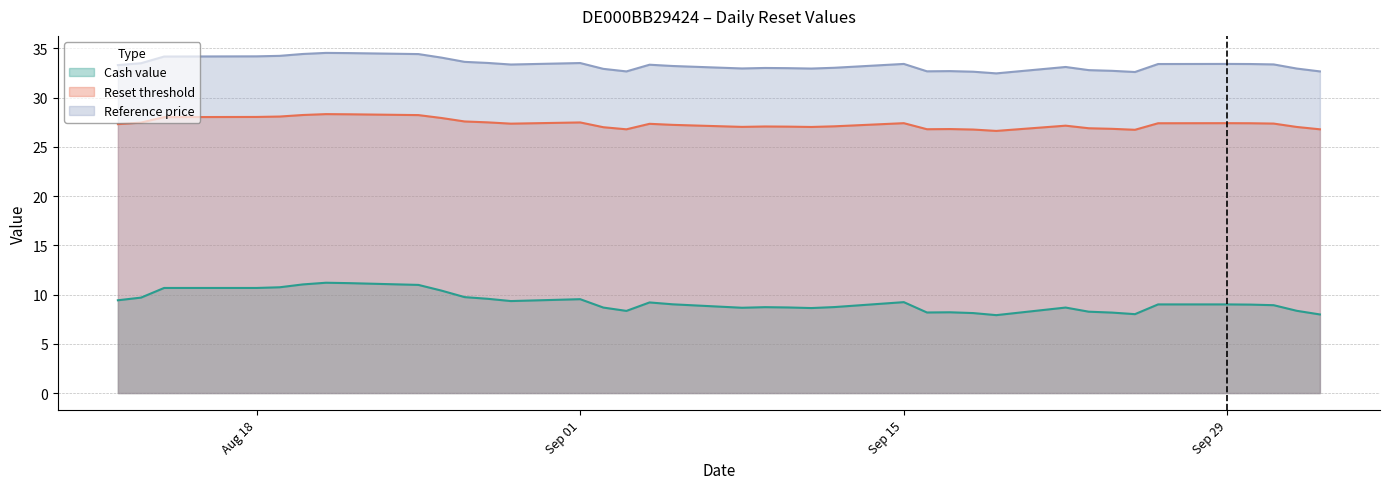

Which series has the largest total across all categories?

Reference price